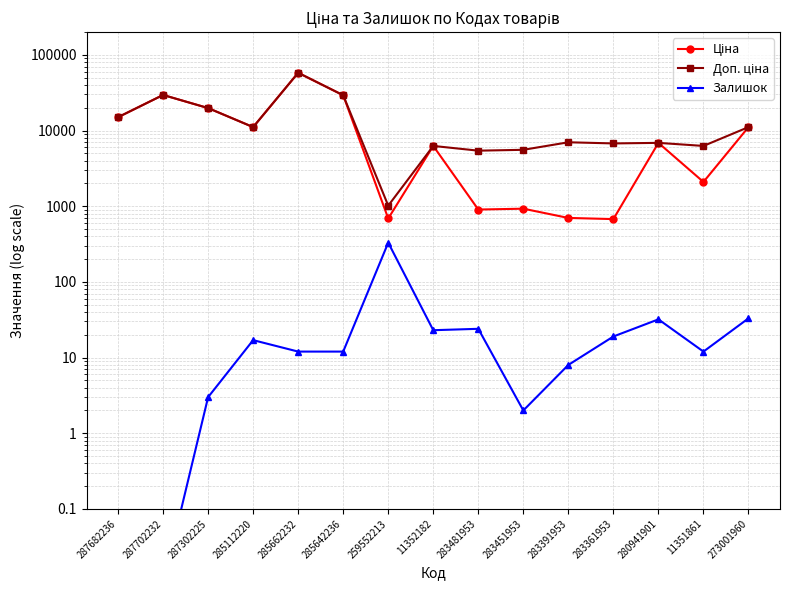

What is the spread (max minus min) of values at 11352182?

6243.7